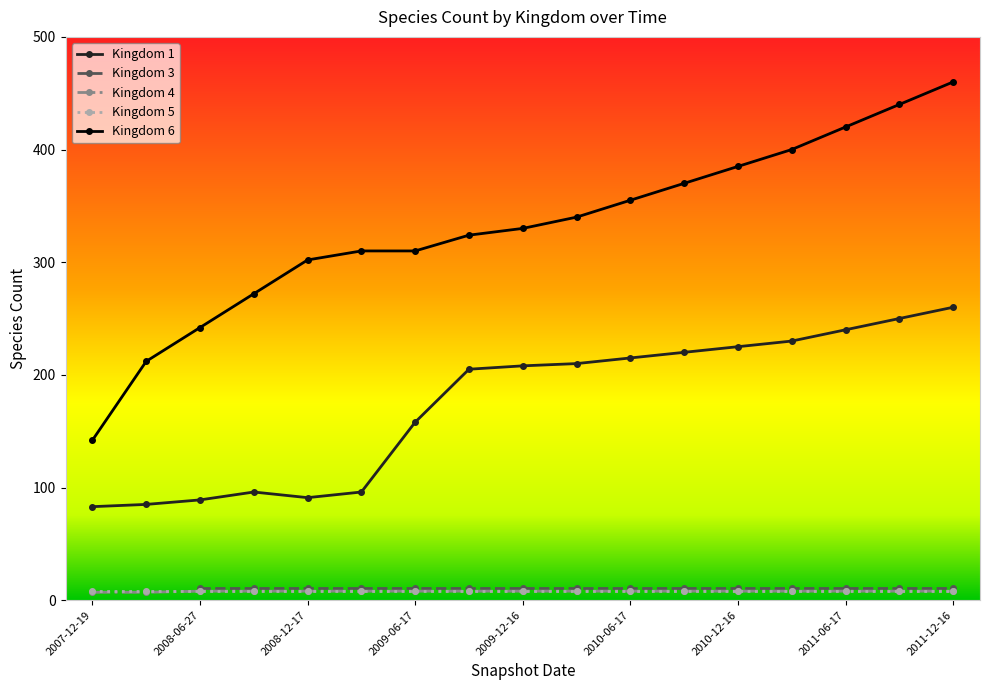

True or false: 1 has more than 0 interior local peaks.

True